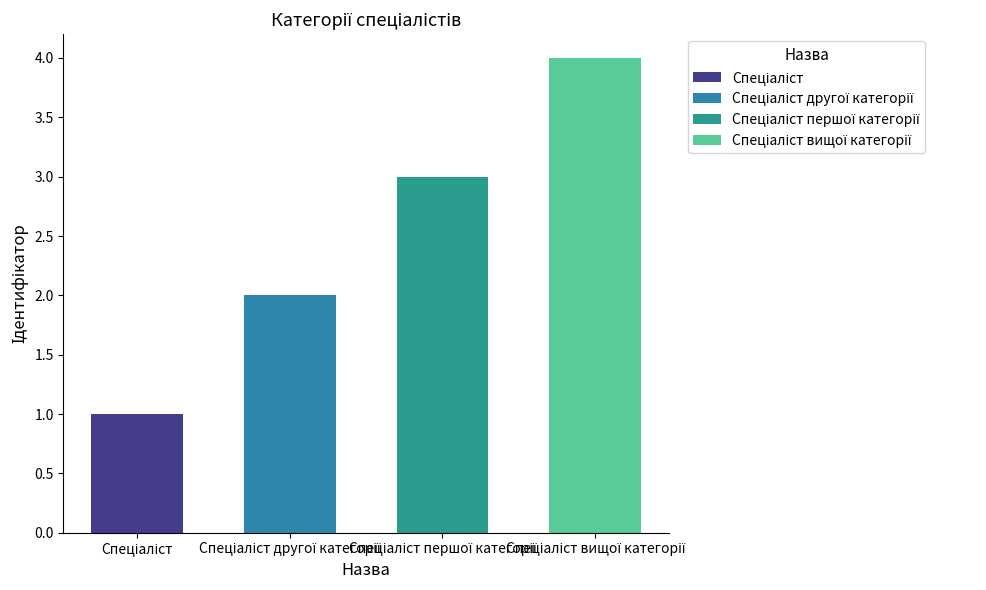

Reading left to right, extract all data points from this chart.

Спеціаліст=1	Спеціаліст другої категорії=2	Спеціаліст першої категорії=3	Спеціаліст вищої категорії=4